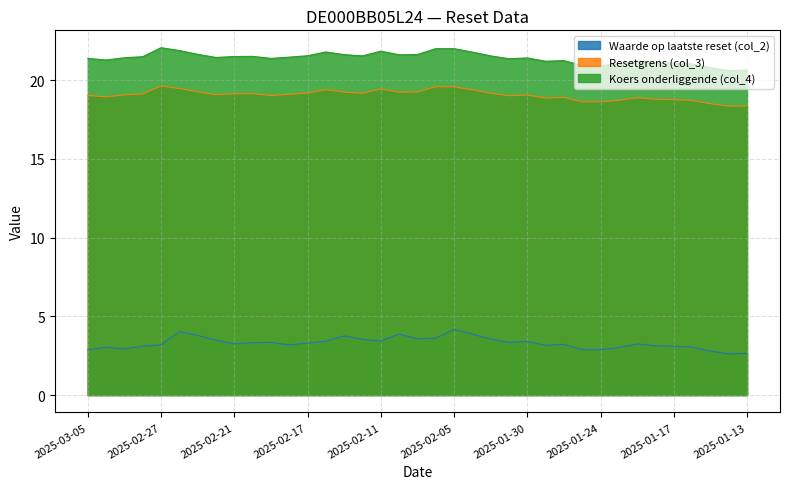

What is the difference between the maximum and minimum values in the Resetgrens (col_3) series?

1.3